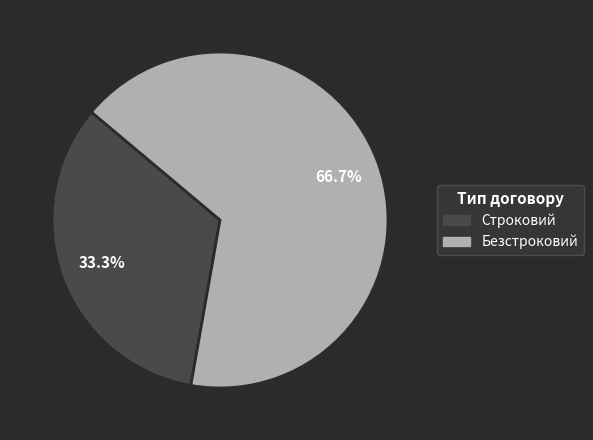

To the nearest percent, what is the average slice percentage?

50%